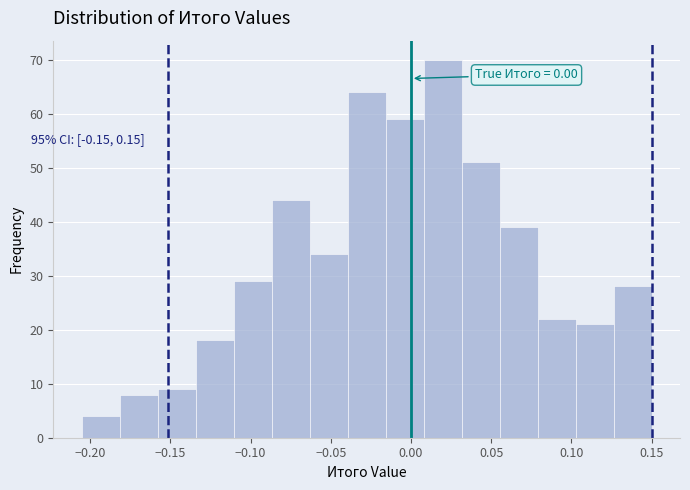

Which range on the x-axis has the tallest bar?

0.010 to 0.030